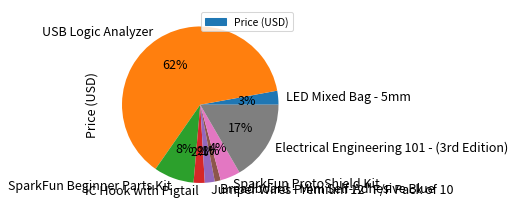

What is the smallest slice in the pie chart?

Breadboard - Mini Self-Adhesive Blue